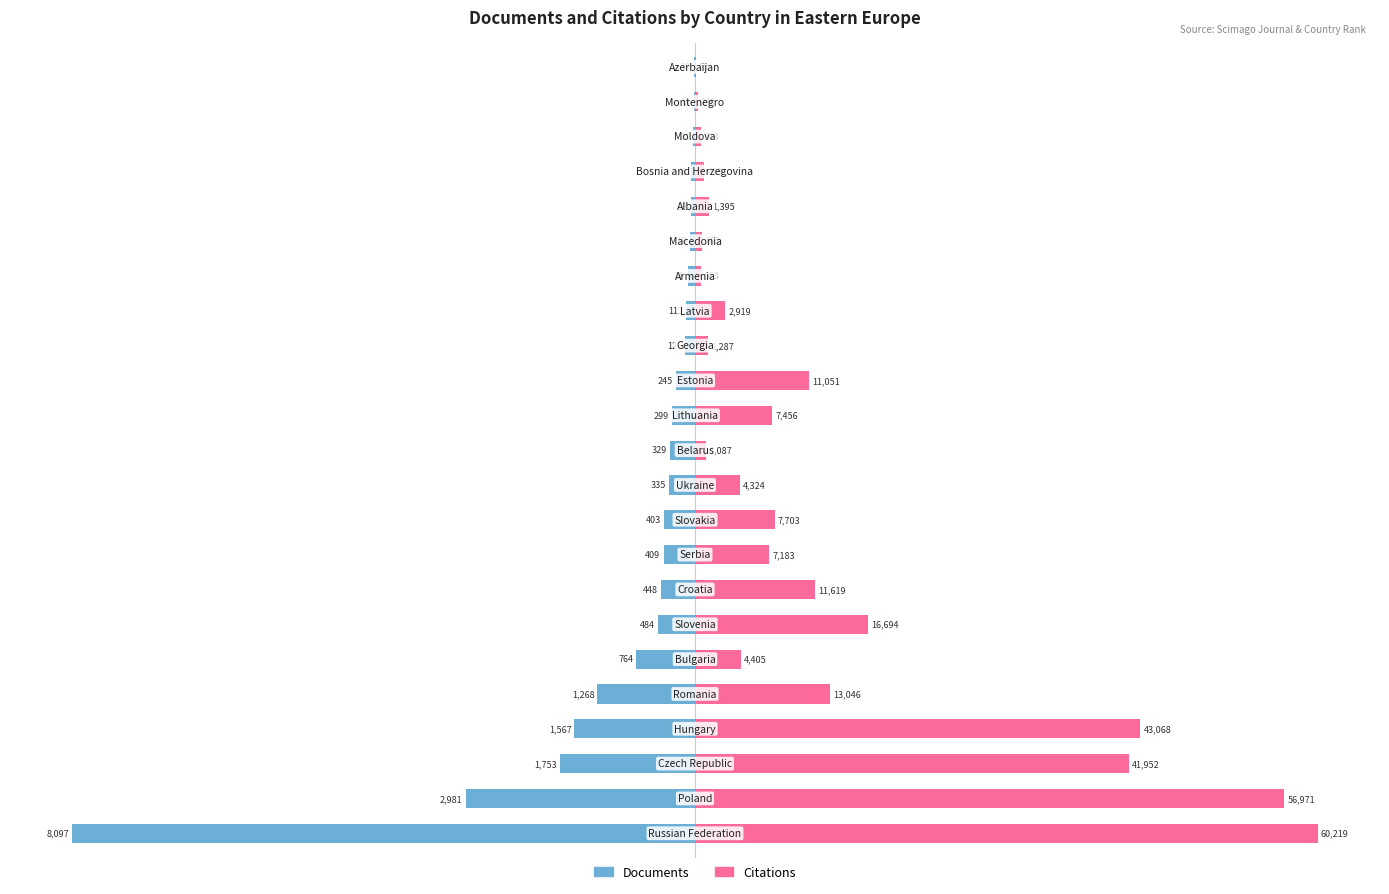

Between 10 and 3, which is larger?

10